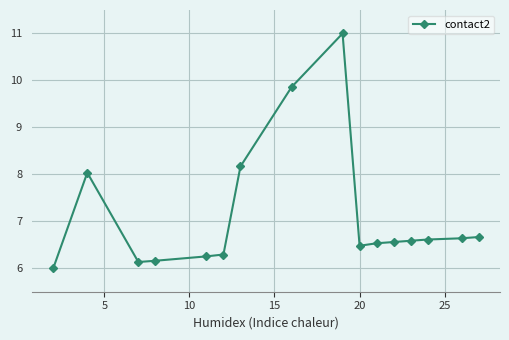

What is the maximum value shown in the chart?

11.0